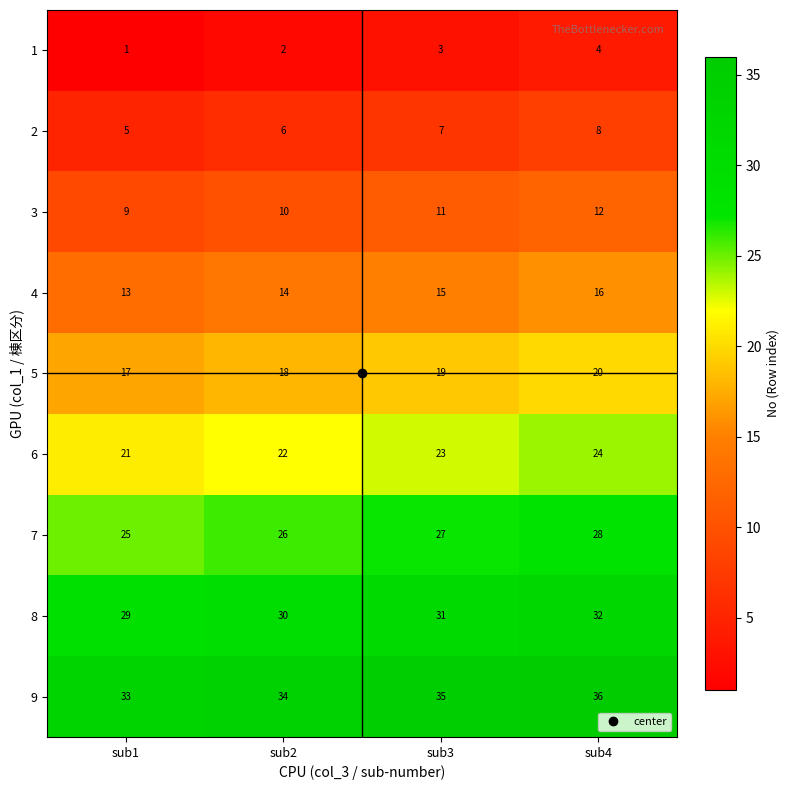

The value of 5 at sub2 is 18. True or false?

True